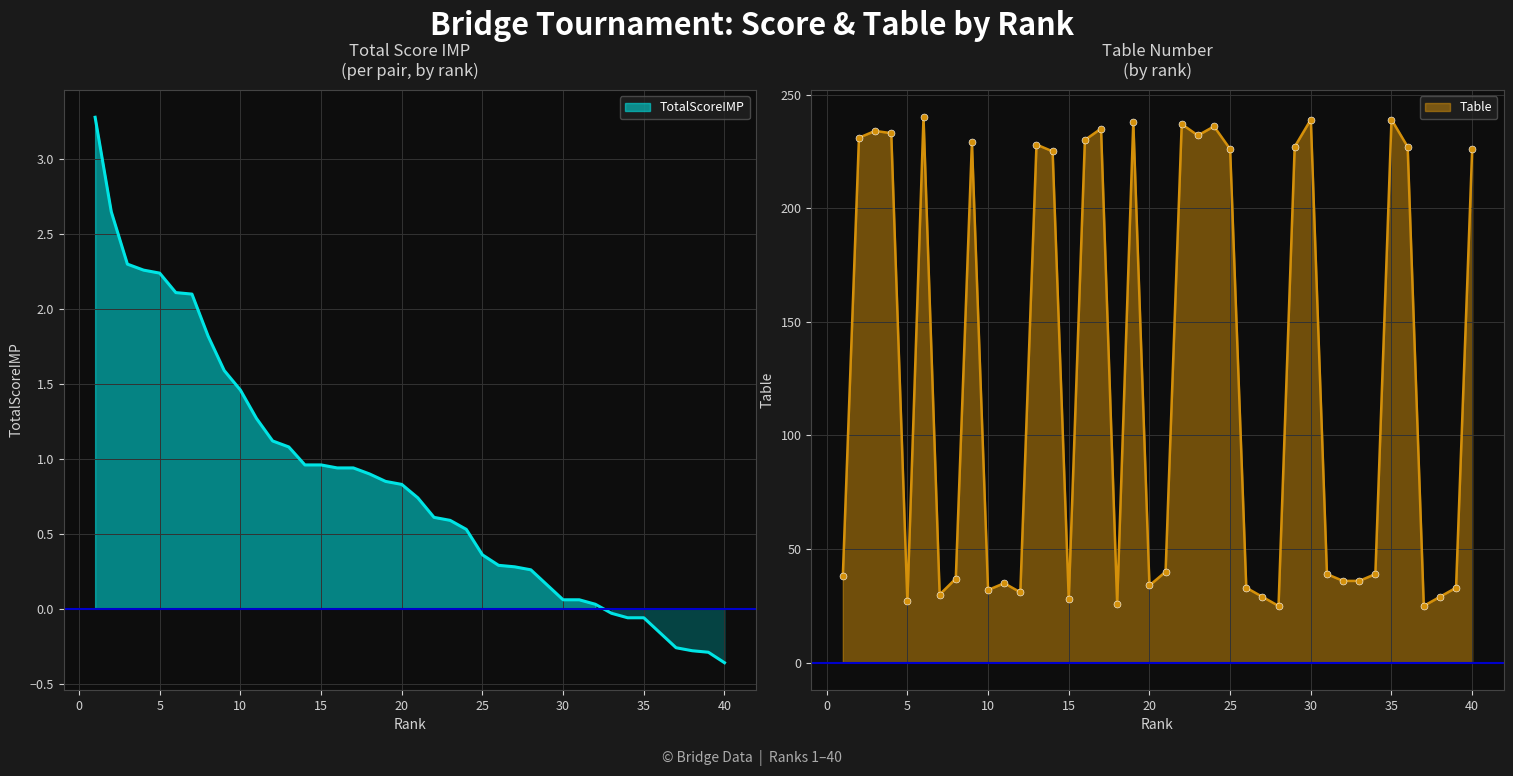

What is the value of the TotalScoreIMP point at the 4th from the left?

2.3